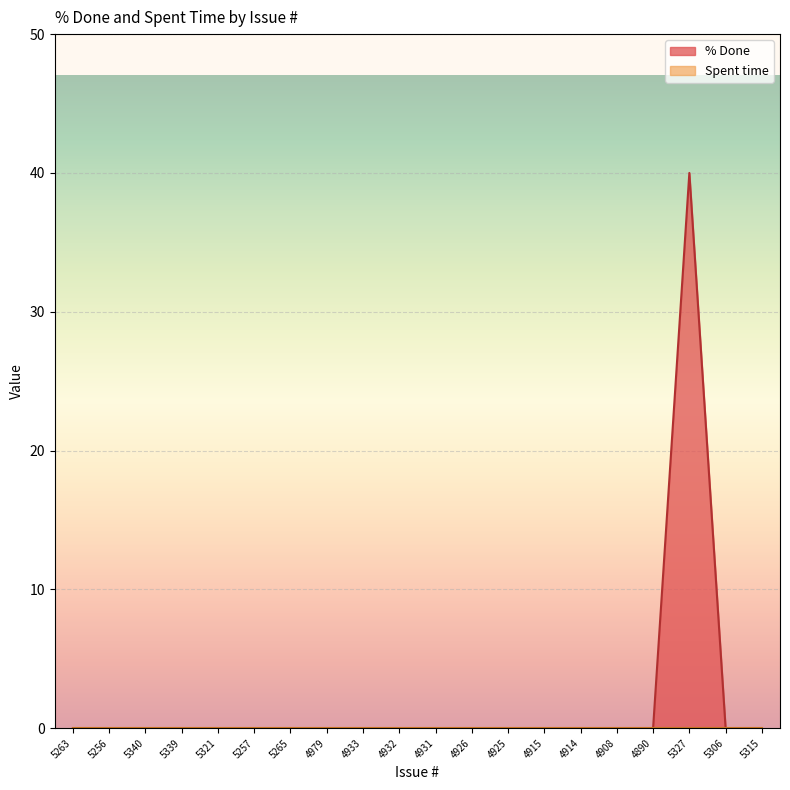

What is the difference between the maximum and second lowest values?

40